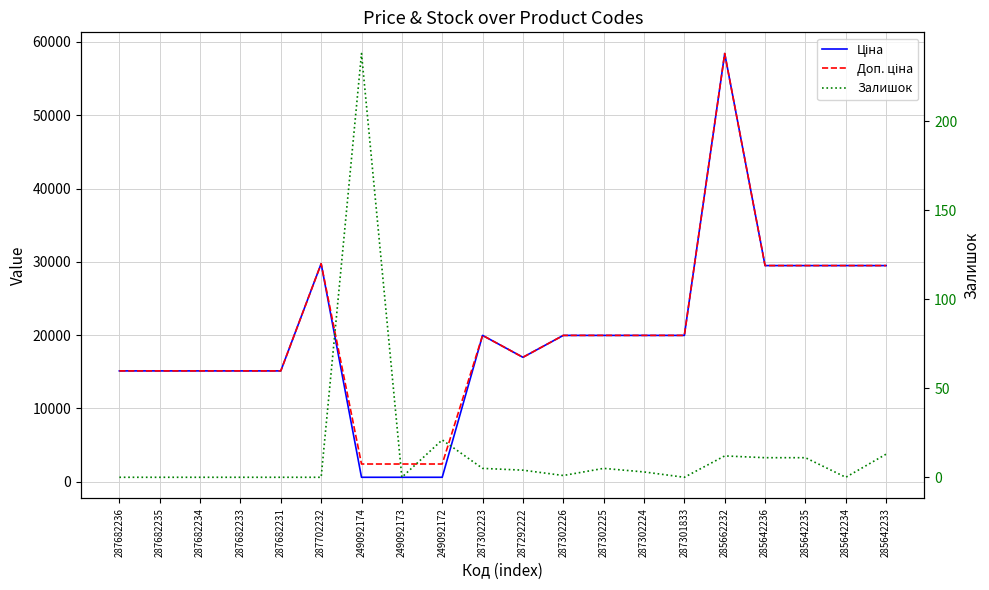

What is the value of the Доп. ціна point at the 19th from the left?

29491.5